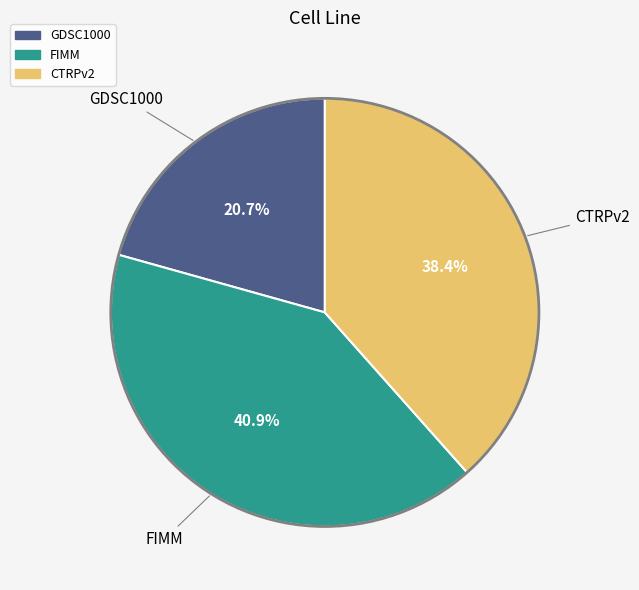

To the nearest percent, what is the difference between the largest and smallest slice percentages?

20%